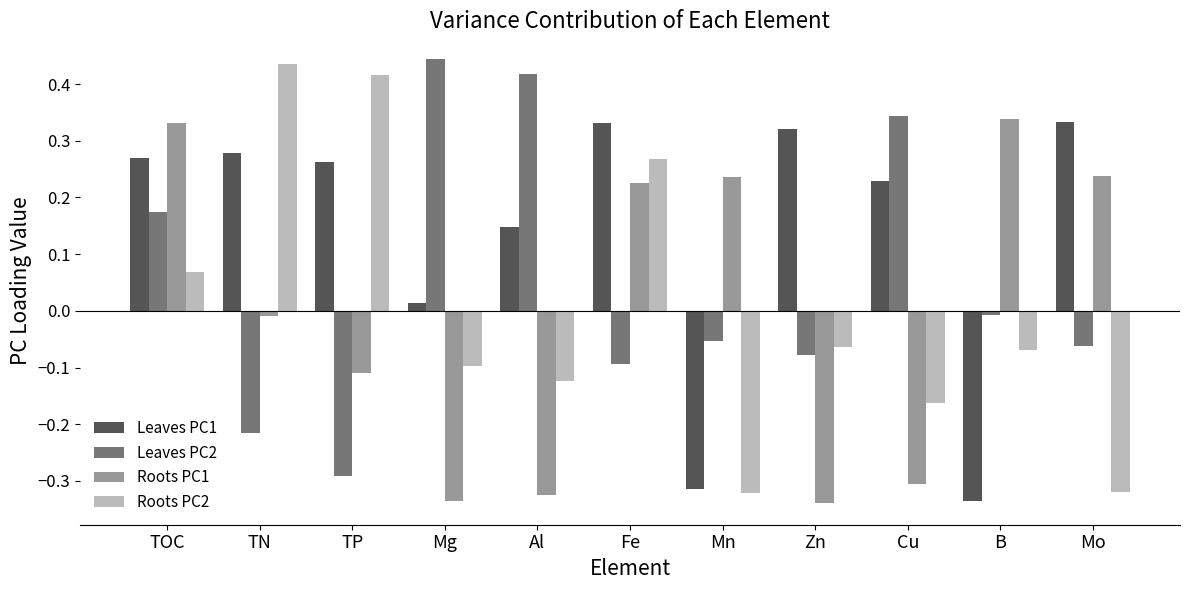

How many groups of bars are there?

11